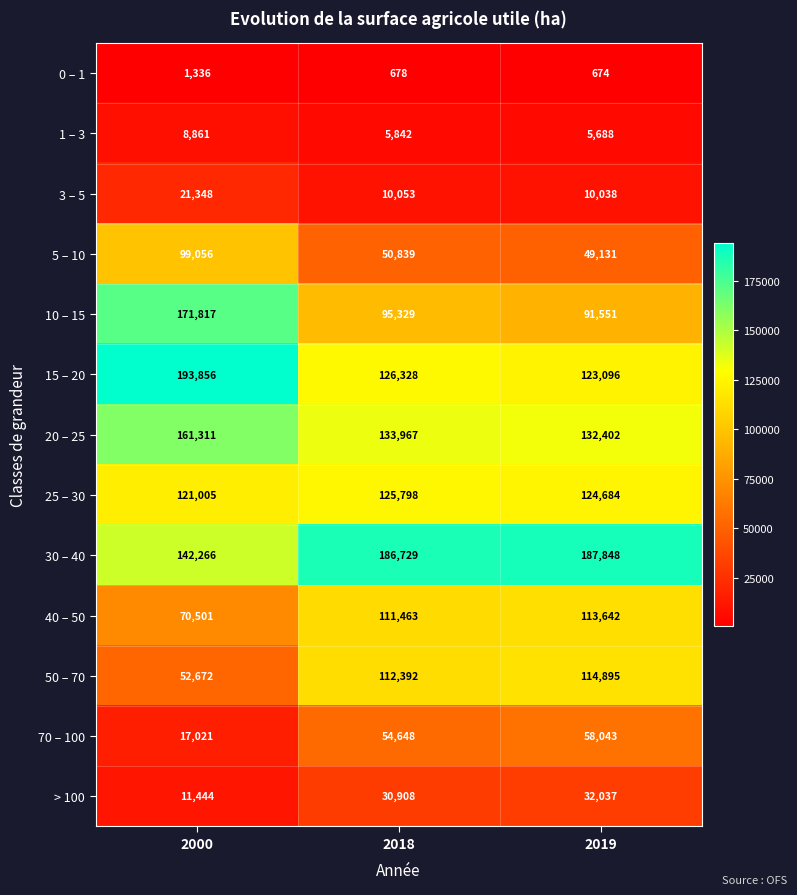

What is the sum of the 20 – 25 values at 2018 and 2019?

266369